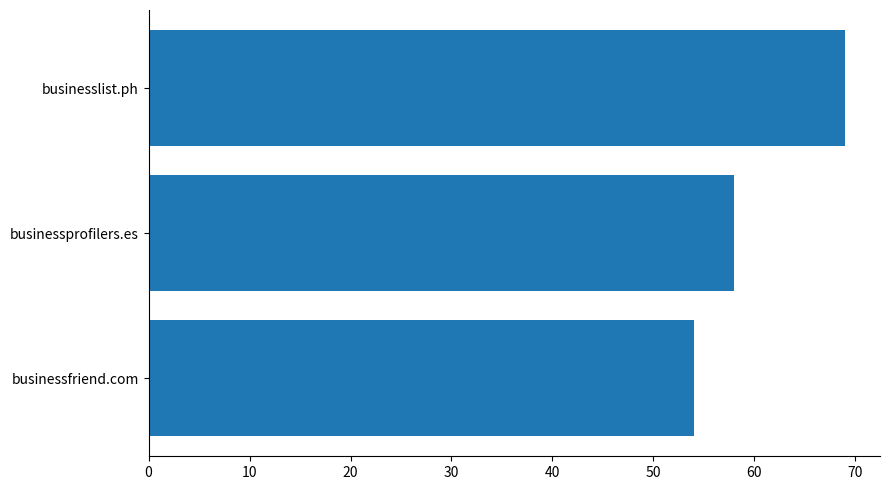

At which category does the chart reach its minimum across all series?

businessfriend.com